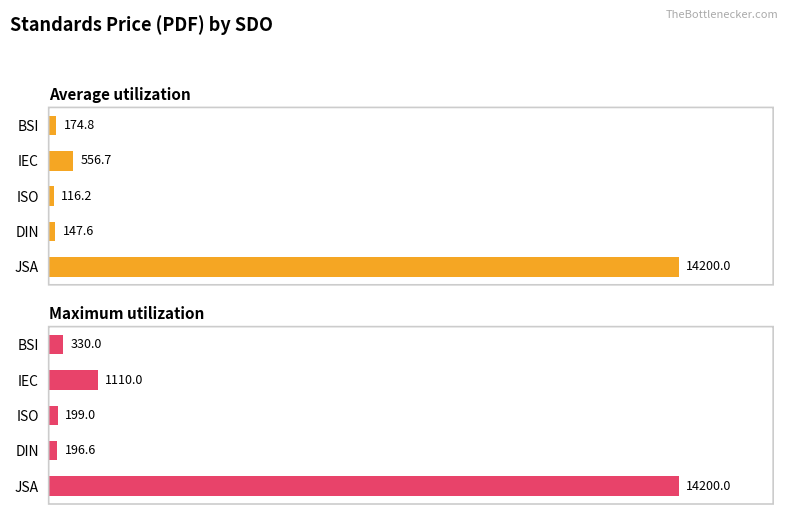

What is the sum of the Maximum utilization values at JSA and DIN?

14396.6